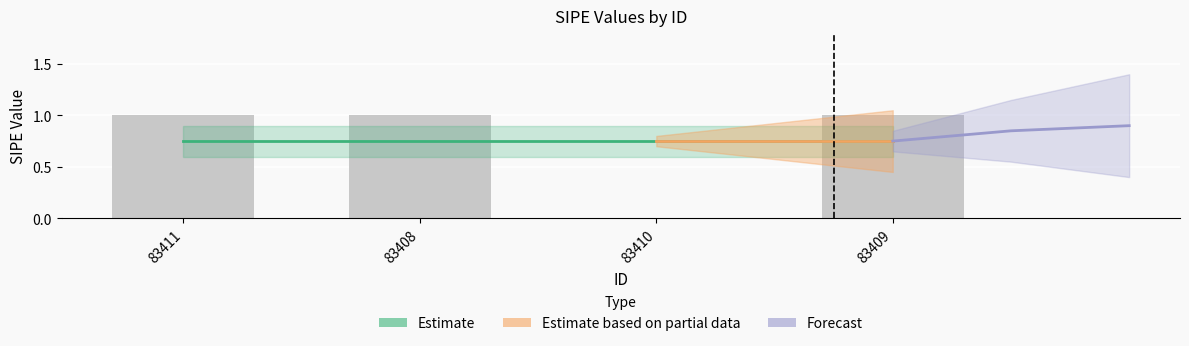

List the labels in order of value, smallest first.

83410, 83411, 83408, 83409